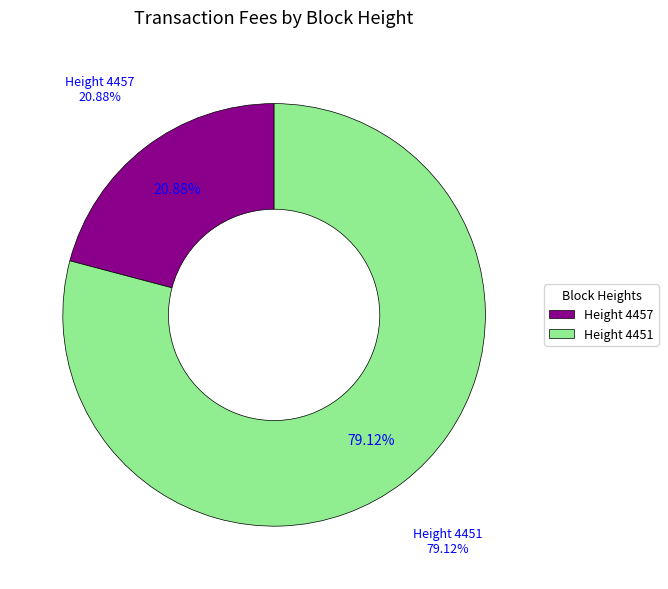

What percentage is the 4457 slice, to the nearest percent?

21%